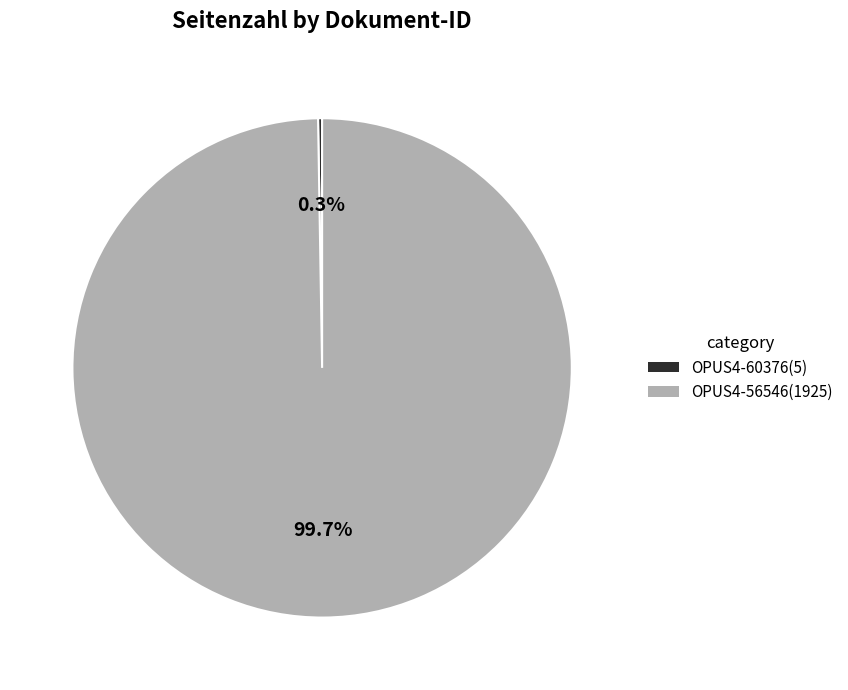

What percentage is NOT represented by OPUS4-56546?

0.3%